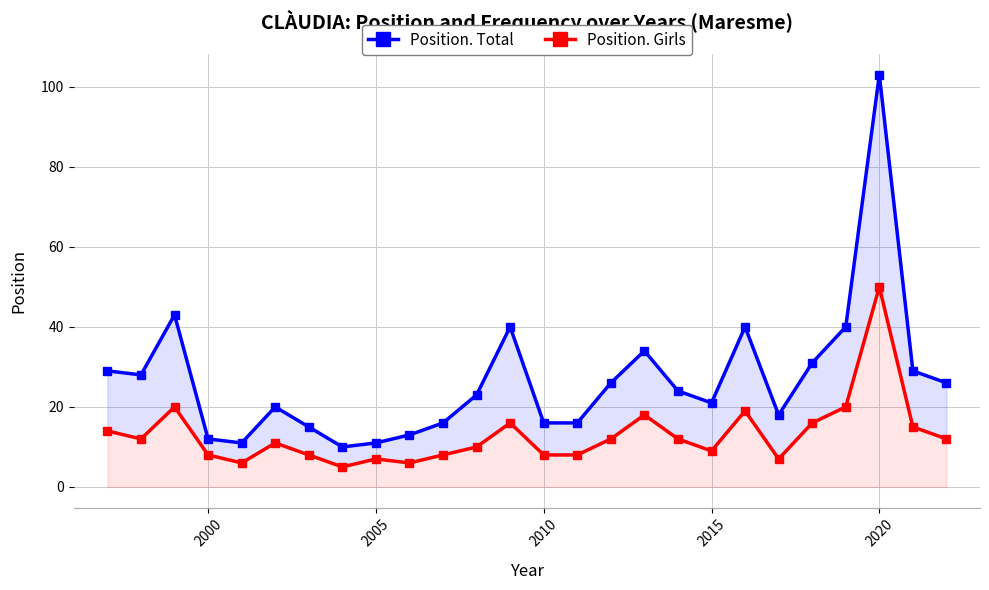

How many interior local valleys does the Position. Girls series have?

6